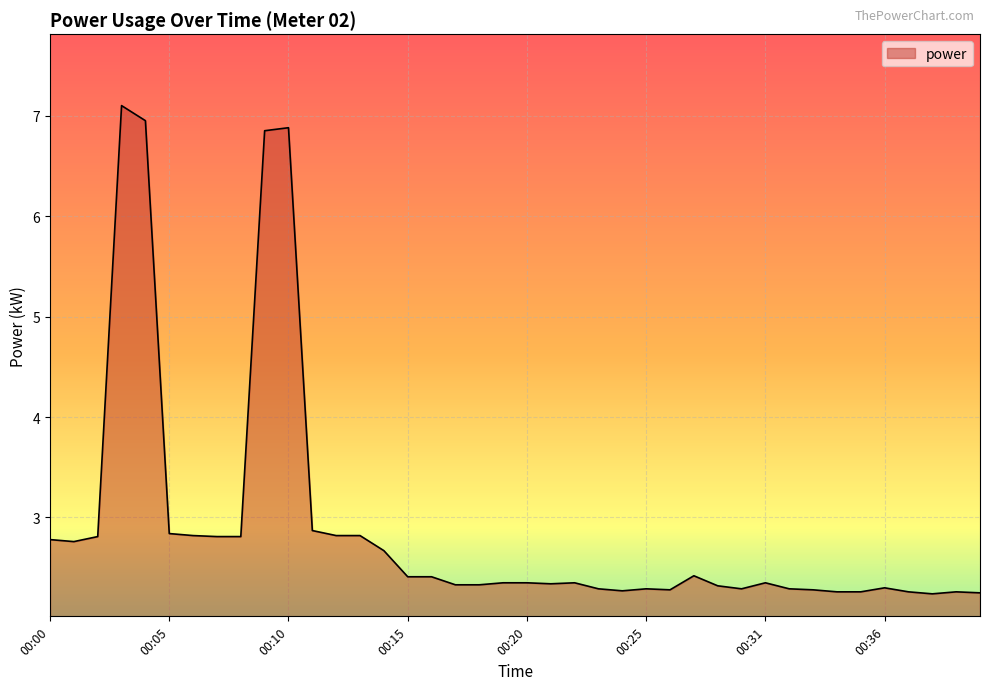

What is the difference between the maximum and minimum values?

4.9